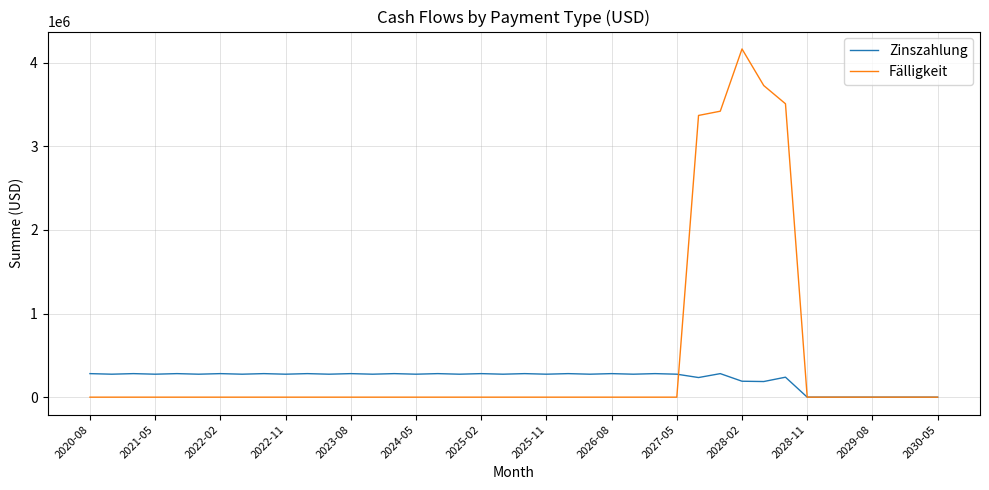

How many values in the Zinszahlung series are below 274689?

11